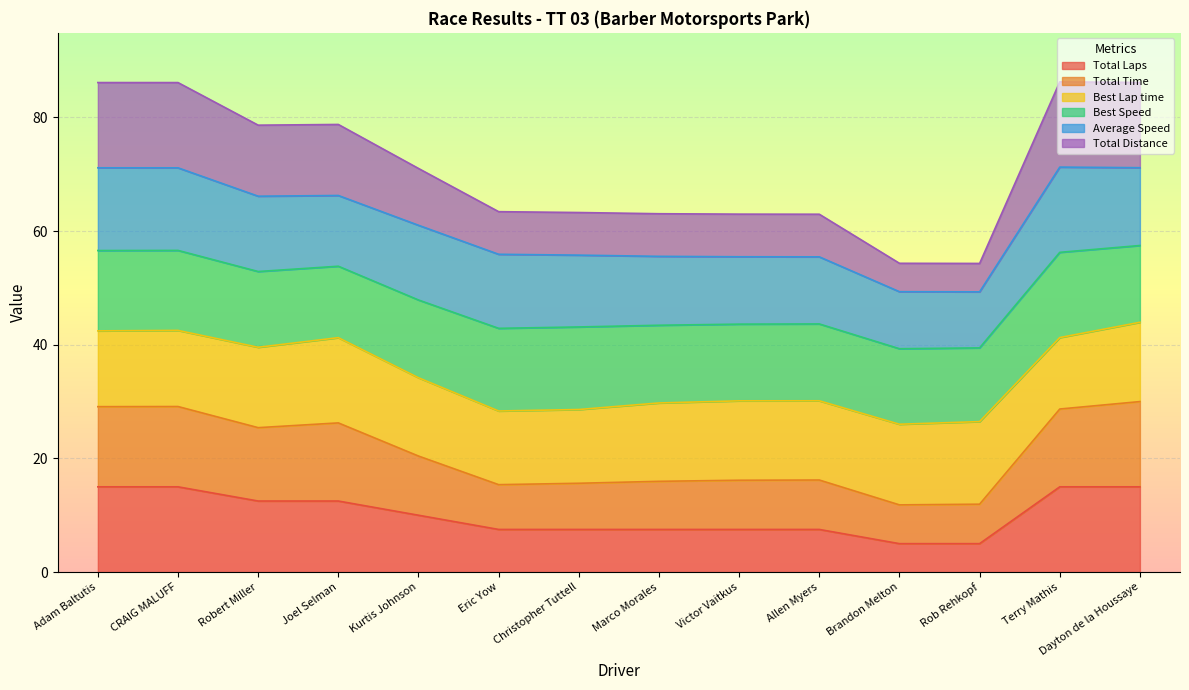

What is the label of the 10th point from the left?

Allen Myers